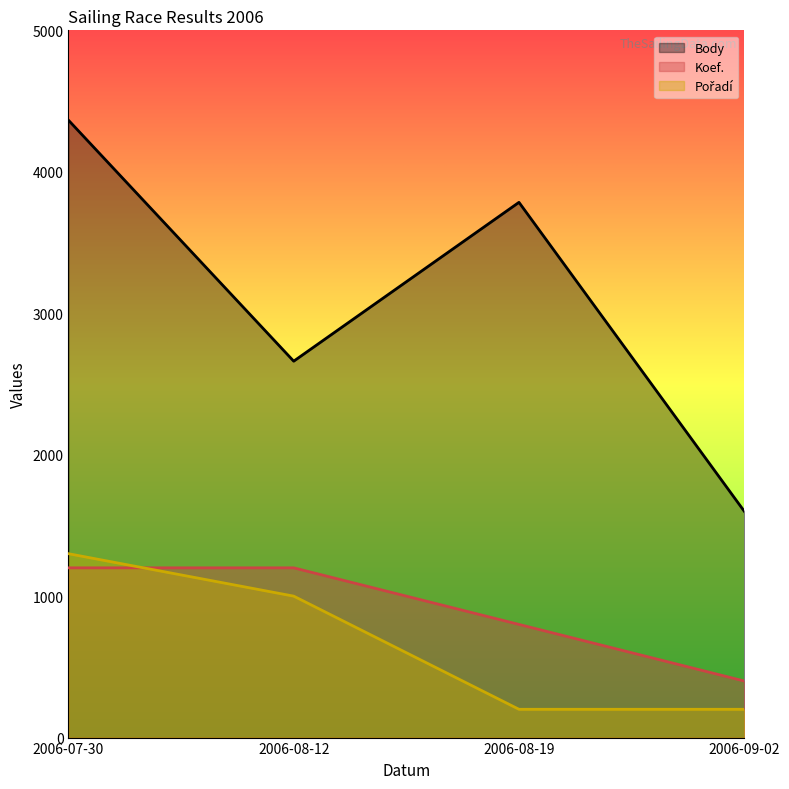

Where is the first local minimum for Body?

2006-08-12